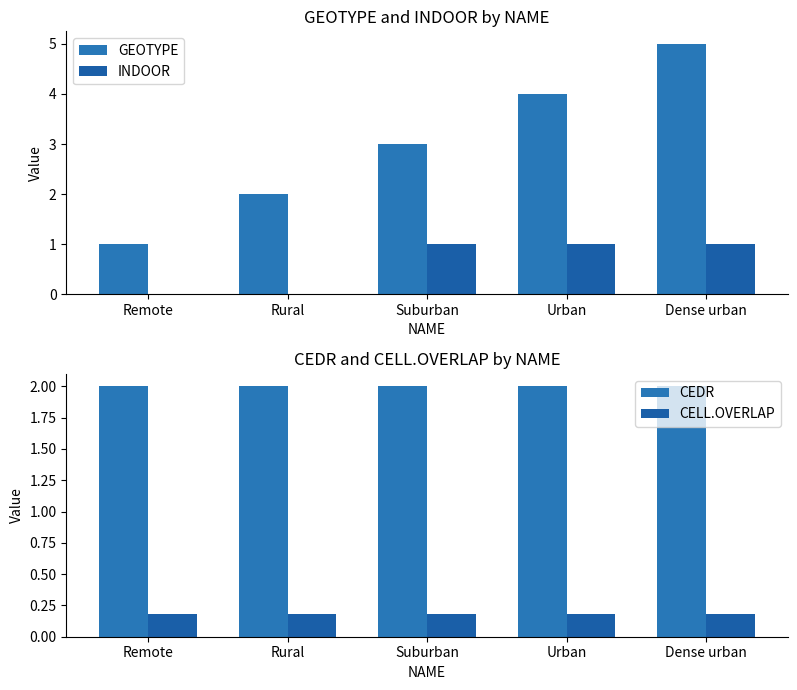

True or false: CEDR has a value of 2.0 at Urban.

True